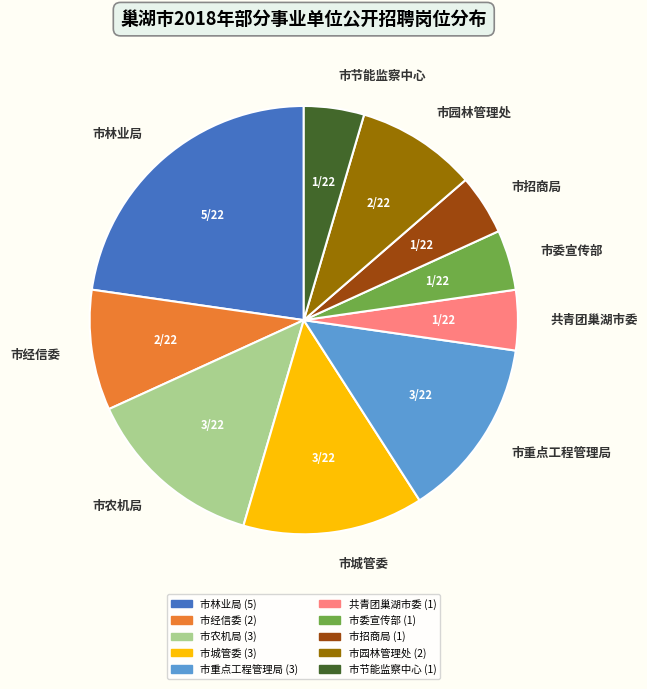

Approximately how many times larger is the value at 市节能监察中心 compared to 市经信委?

0.5